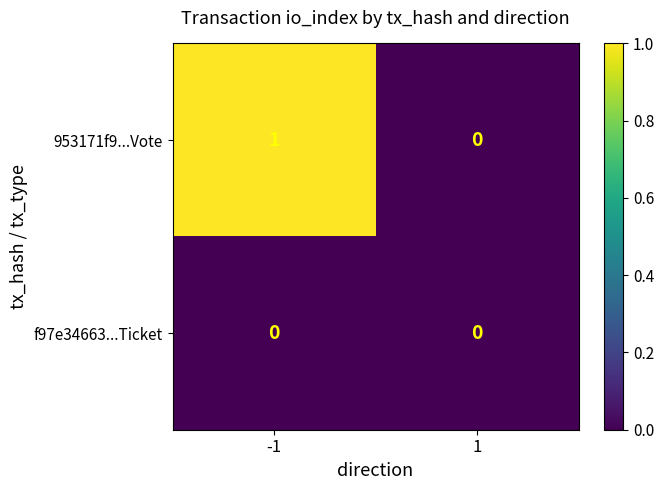

Which series has the largest total across all categories?

953171f9...Vote